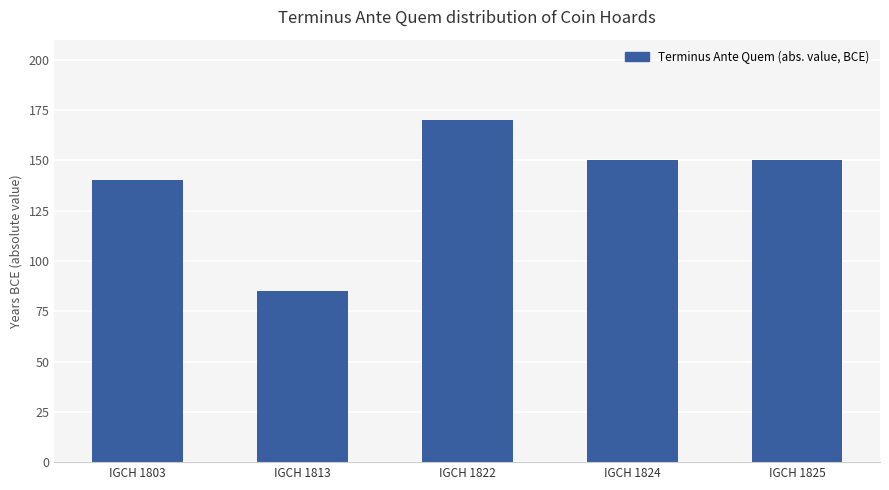

At which category does the chart reach its peak across all series?

IGCH 1822